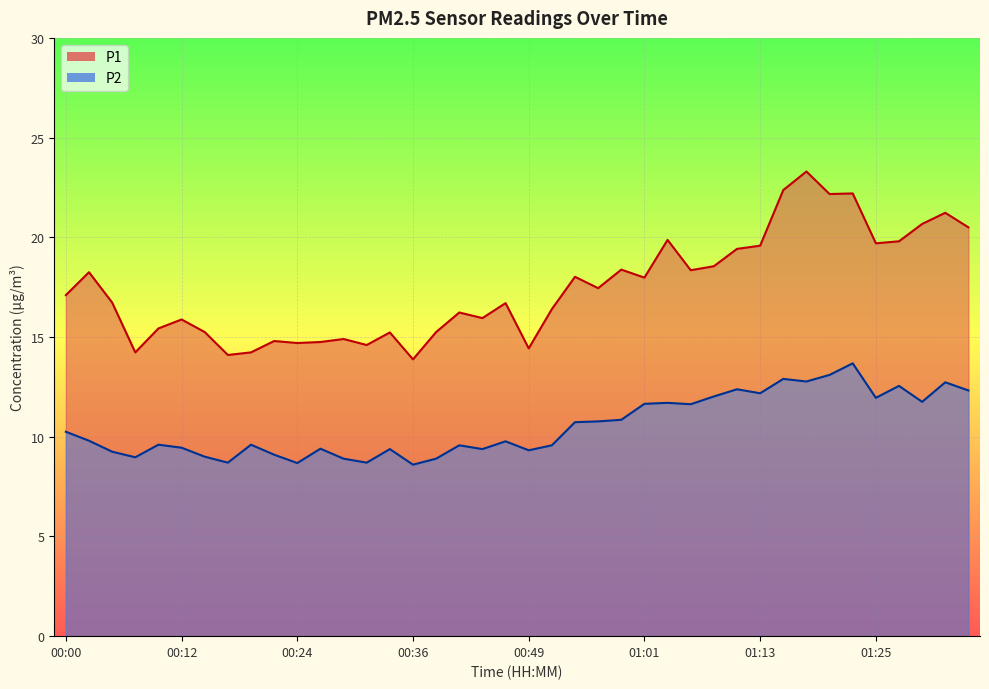

Which series has the largest total across all categories?

P1